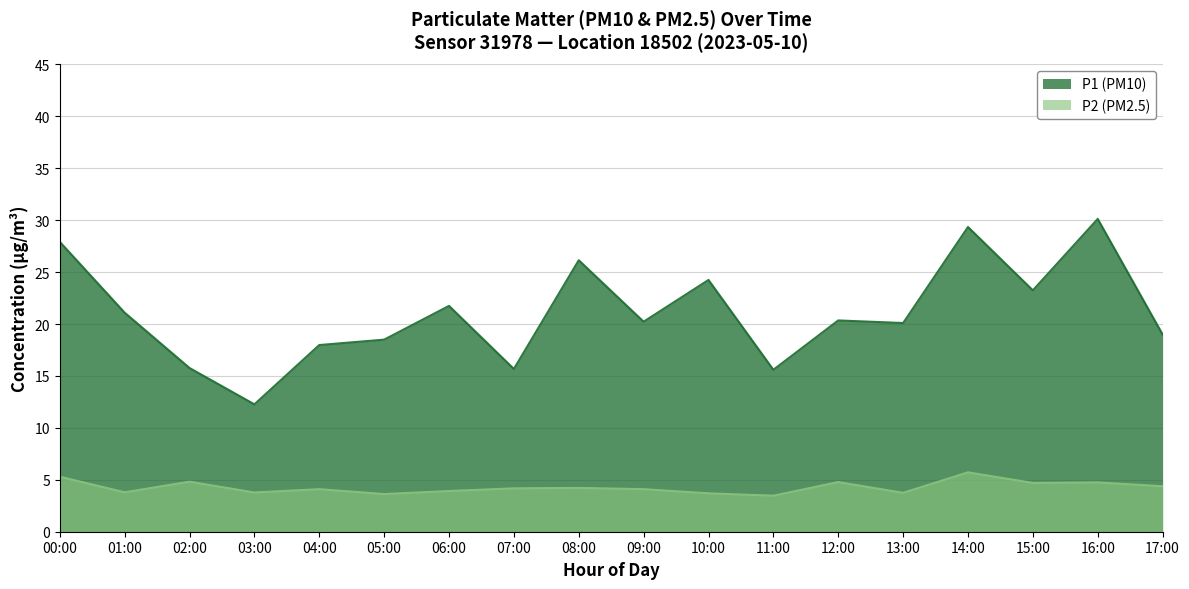

At which category does the chart reach its minimum across all series?

11:00